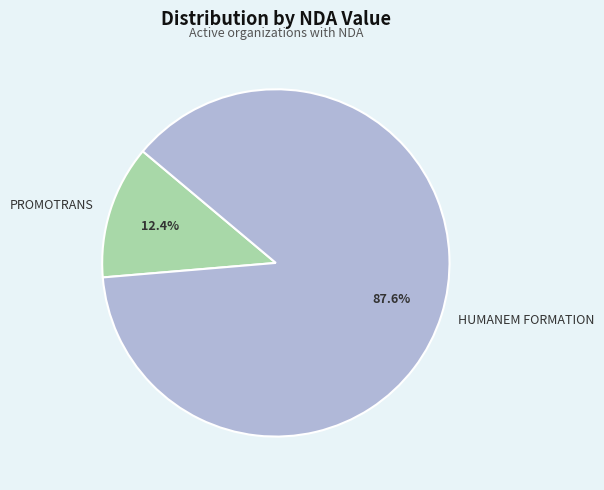

Count the number of slices in the pie.

2